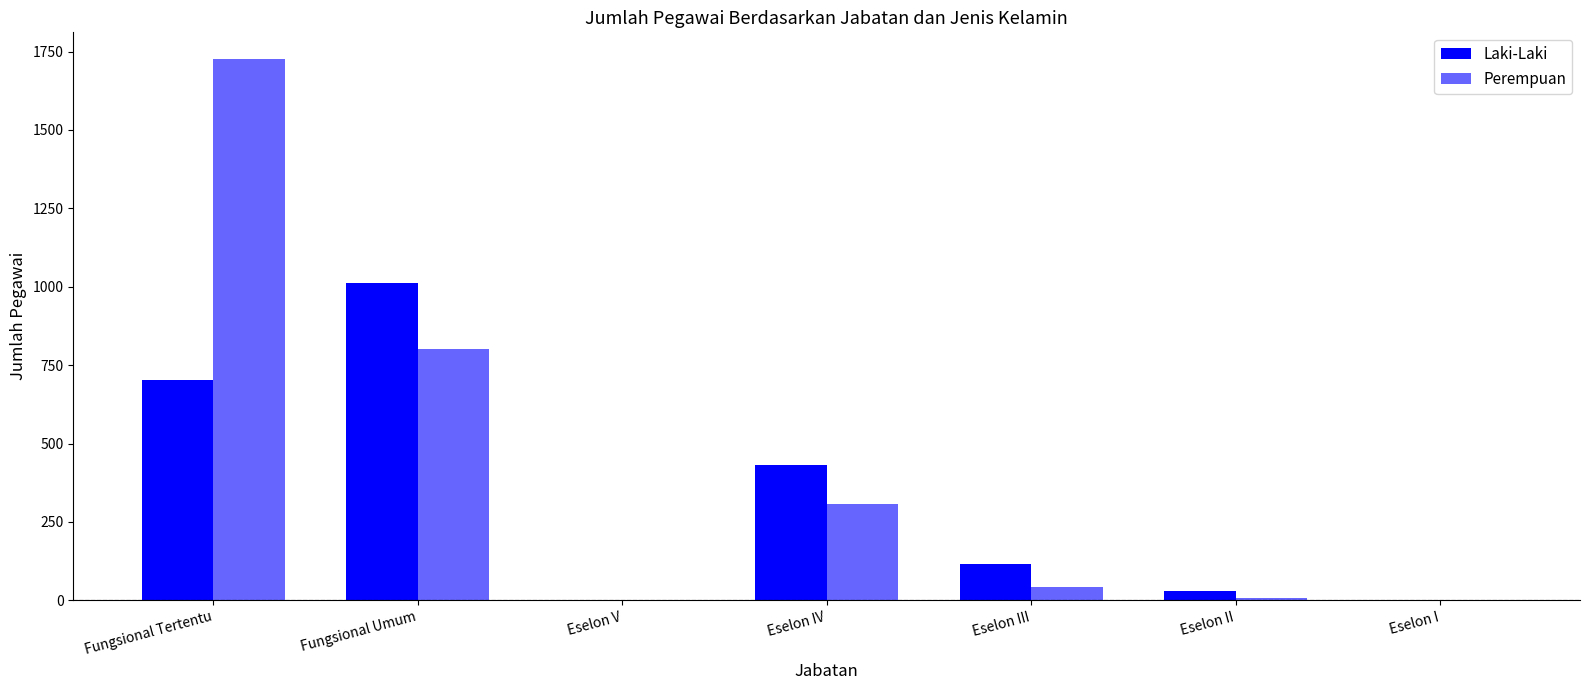

List the labels in order of Laki-Laki value, largest first.

Fungsional Umum, Fungsional Tertentu, Eselon IV, Eselon III, Eselon II, Eselon V, Eselon I